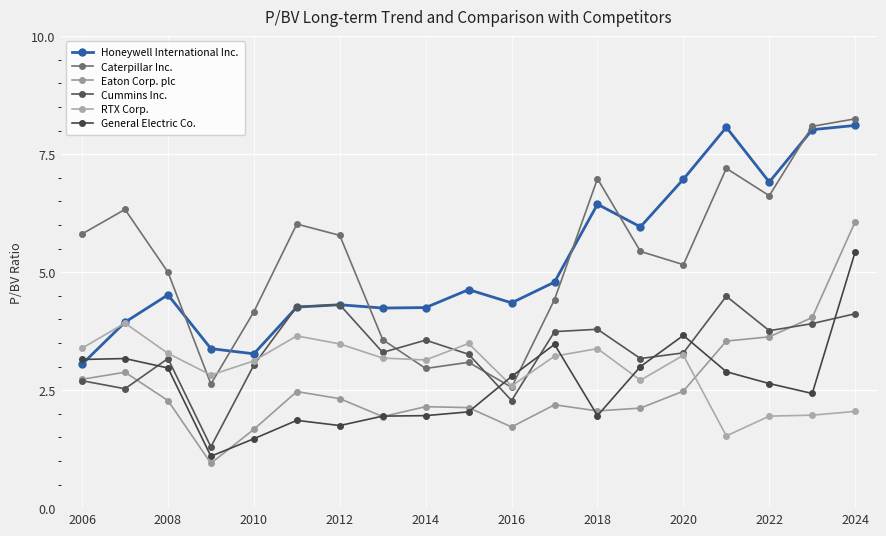

How many lines are shown in the chart?

6